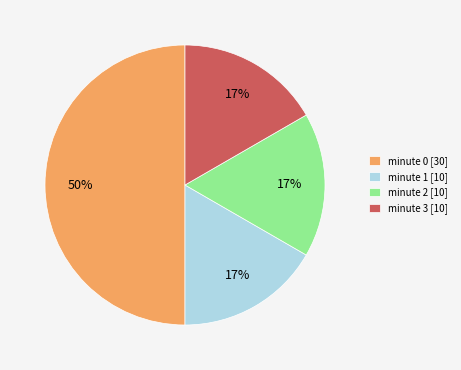

How many slices are in this pie chart?

4